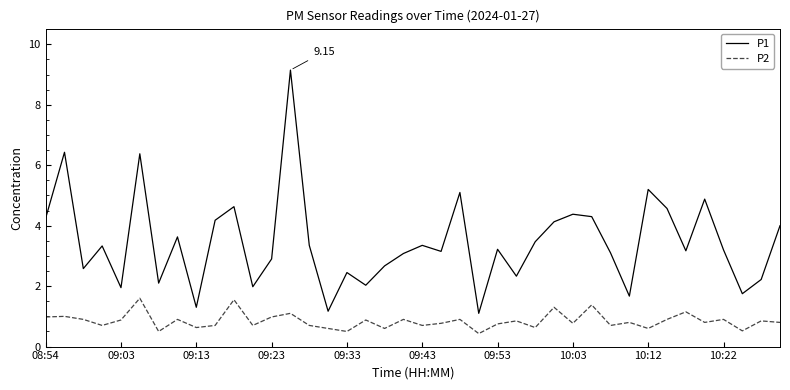

List the series in order of their overall mean, highest first.

P1, P2